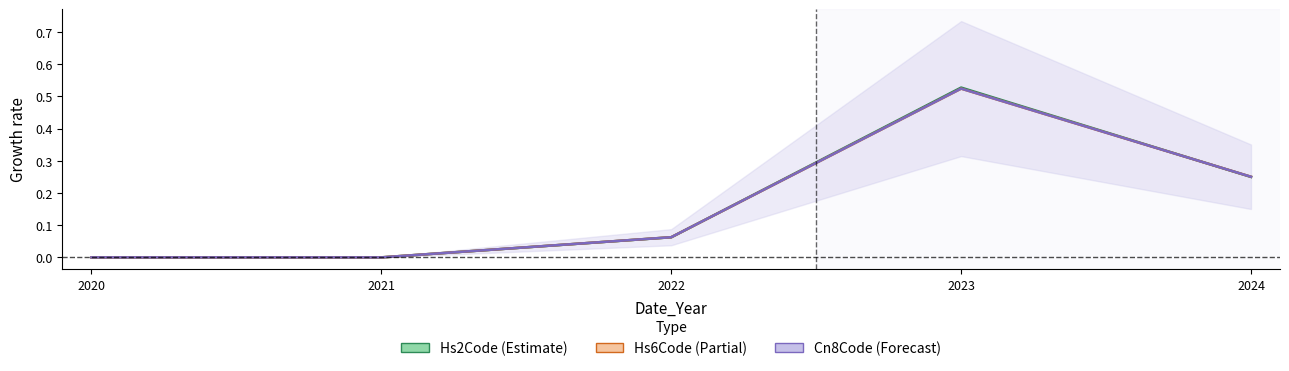

Is this an area chart (filled region under the line)?

No